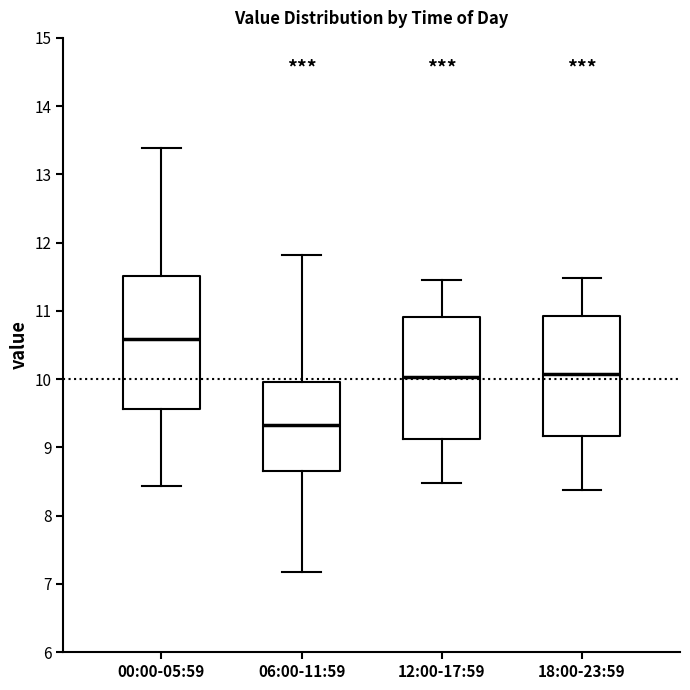

Where does the median line of the box for 12:00-17:59 sit on the y-axis? The values are not printed on the chart, so give them approximately, as read against the axis.

10.0